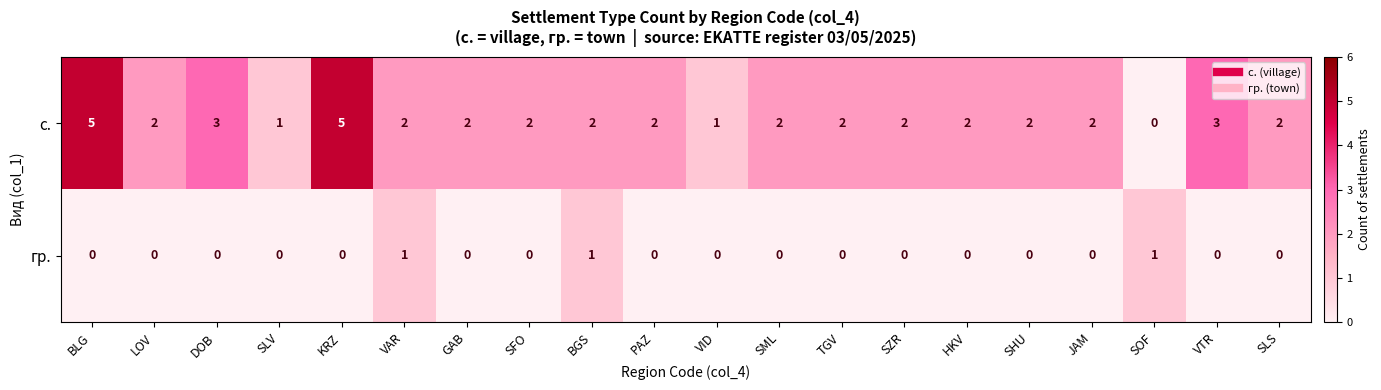

What is the difference between the second highest and minimum values in the с. series?

5